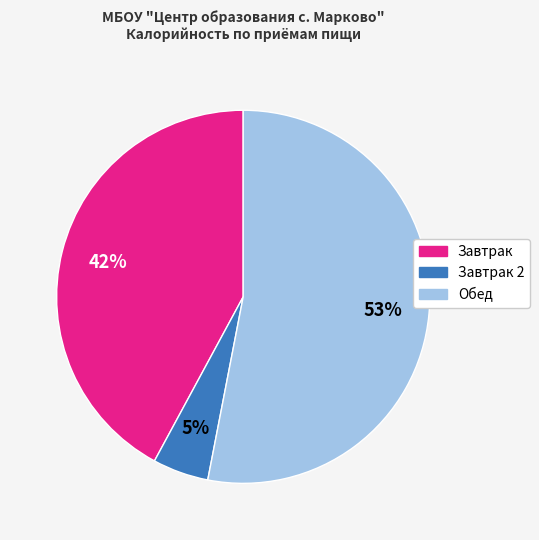

To the nearest percent, what is the average slice percentage?

33%